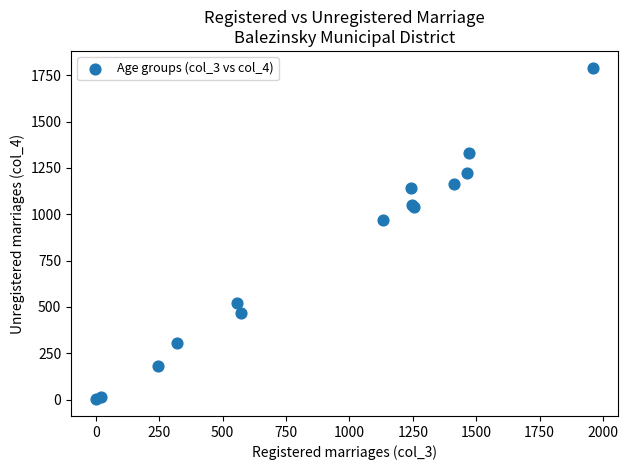

What Y value in the scatter plot is closest to 896?

968